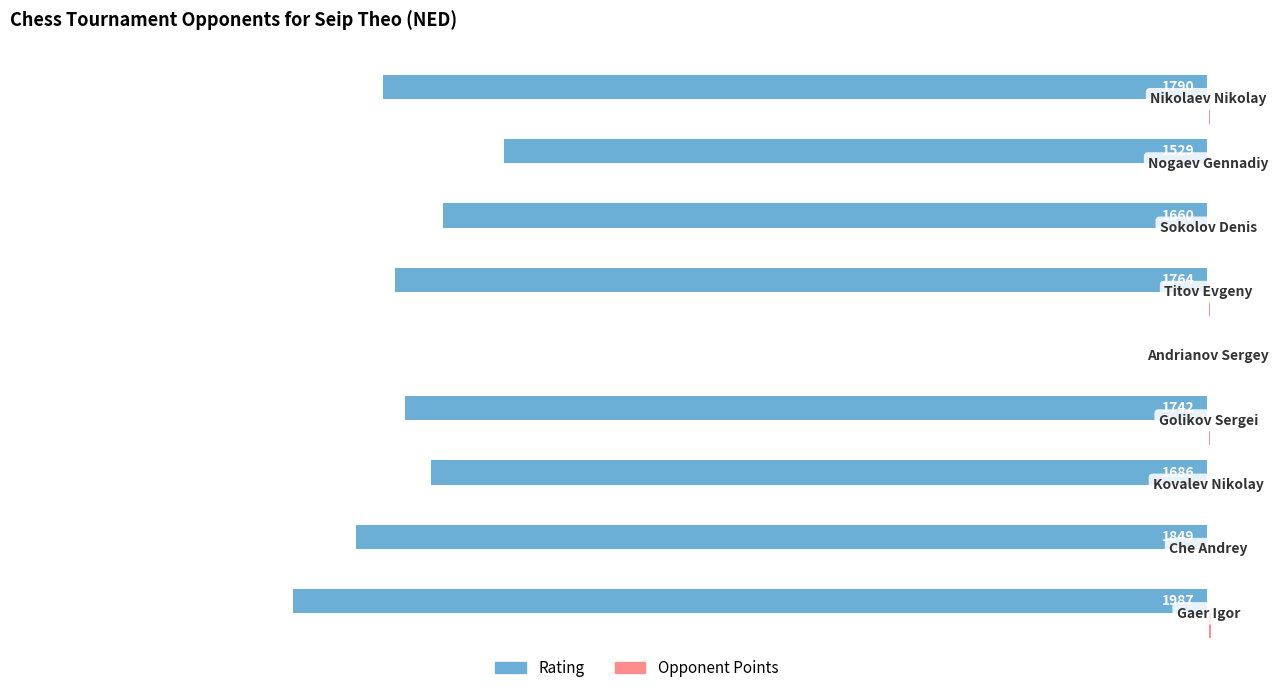

What is the sum of all Rating values?

-14007.0